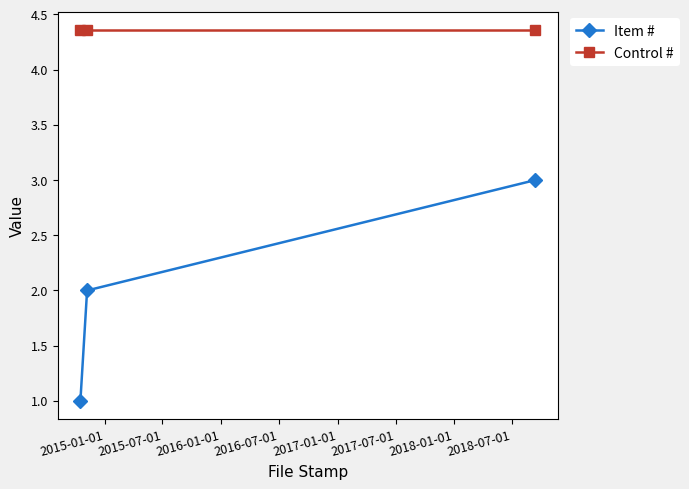

Rank the series by their average value, from lowest to highest.

Item #, Control #